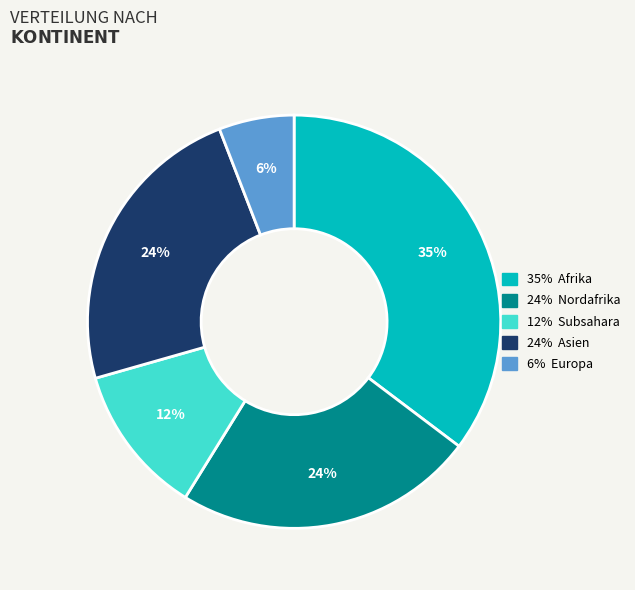

To the nearest percent, what is the difference between the largest and smallest slice percentages?

29%